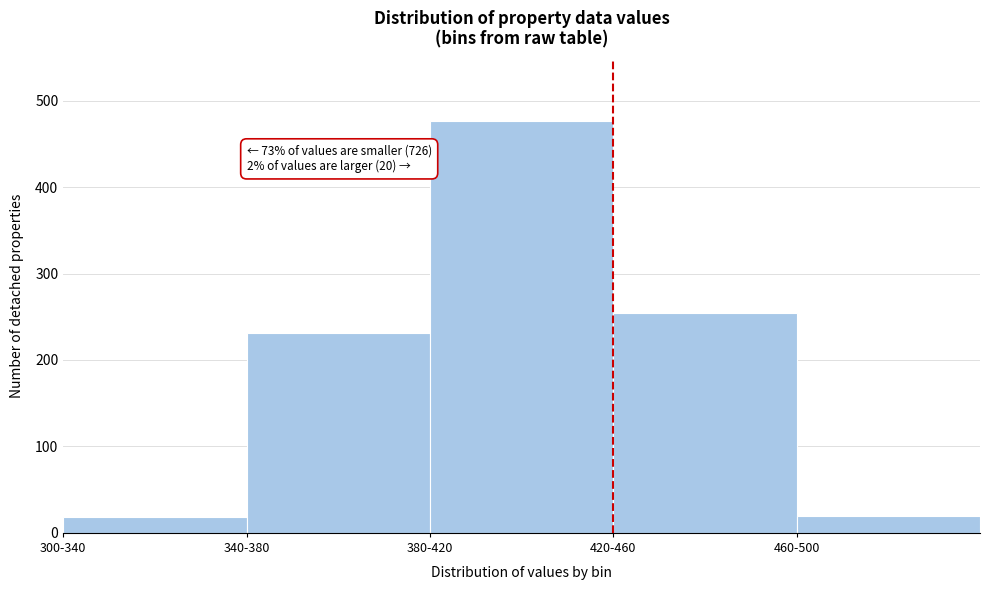

Is it true that the value at 380-420 is 477?

True